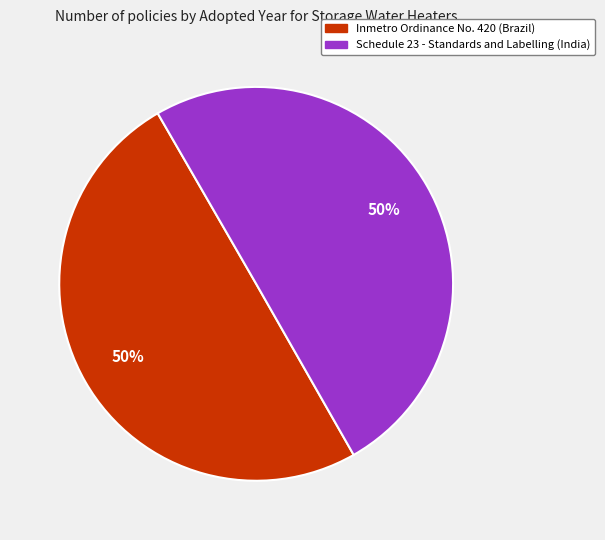

To the nearest percent, what is the combined percentage of Inmetro Ordinance No. 420 (Brazil) and Schedule 23 - Standards and Labelling (India)?

100%